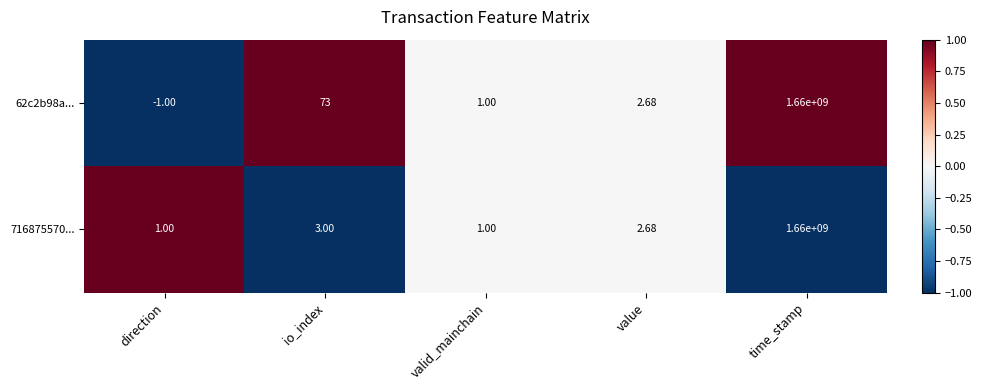

How many values in the 62c2b98a... series are below 2?

2